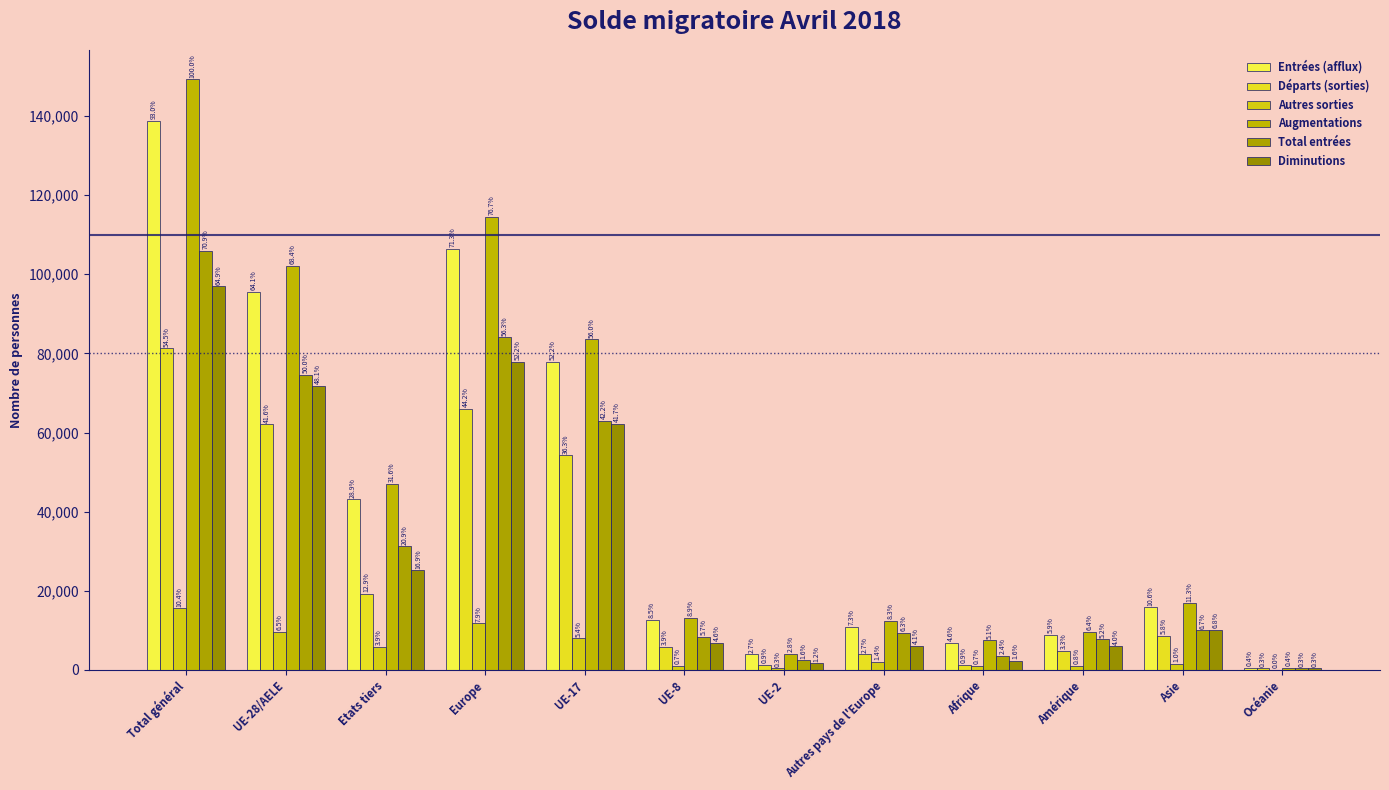

At which category does the chart reach its peak across all series?

Total général